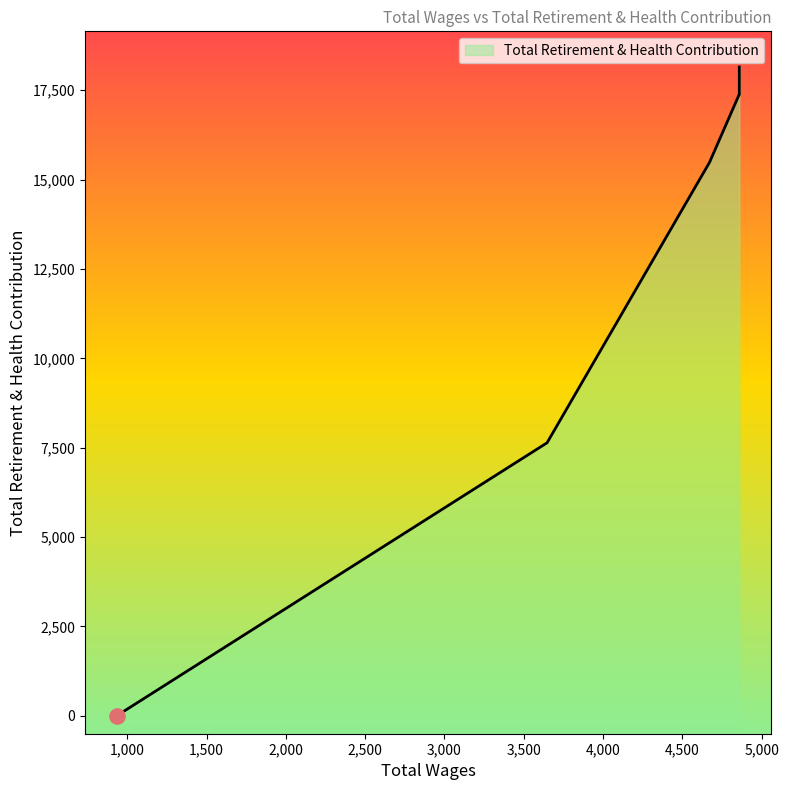

What is the change in value from 4859.0 to 4856.0?

-790